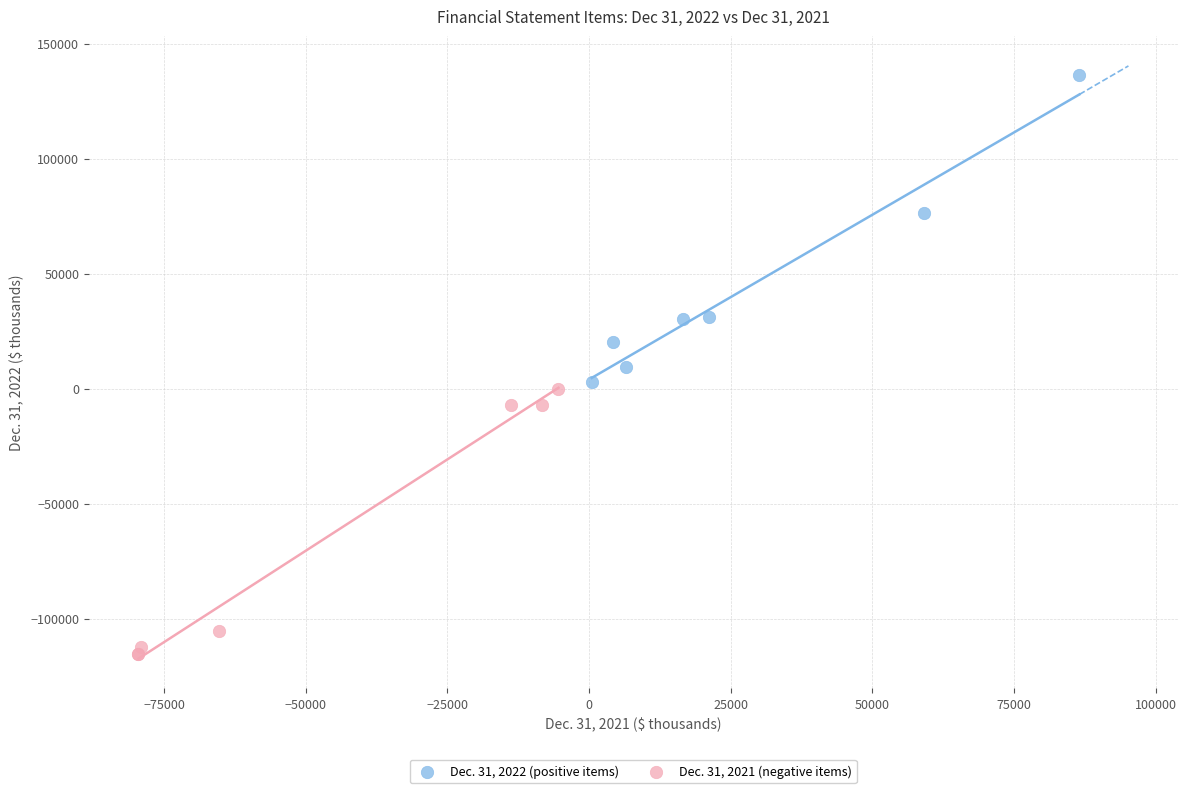

Which series contains the highest Y value?

Dec. 31, 2022 (positive items)